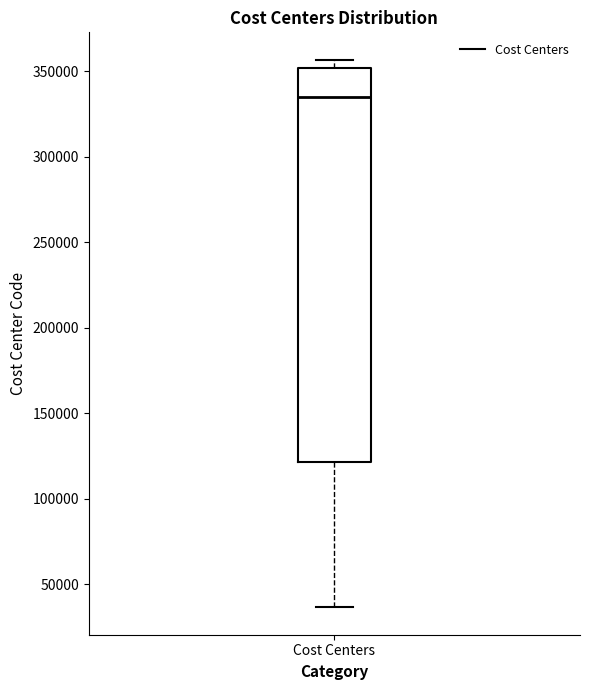

Transcribe this box plot: give where the median line is, the range the box spans, and where the two whiskers end, as read against the y-axis. The values are not printed on the chart, so give them approximately, as read against the axis.

median 335000, box 120000 to 350000, whiskers 35000 to 355000